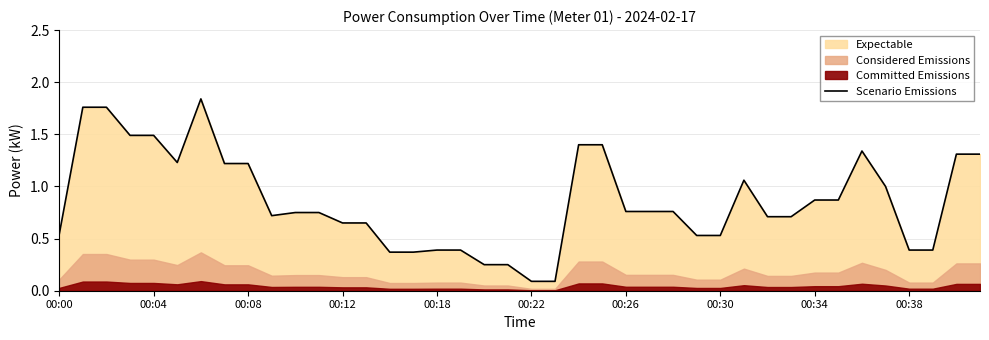

How many points are higher than both their immediate neighbors (excluding endpoints)?

3